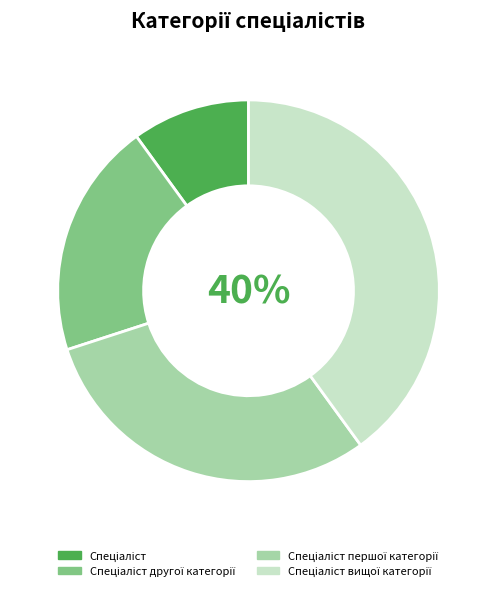

To the nearest percent, what is the average slice percentage?

25%